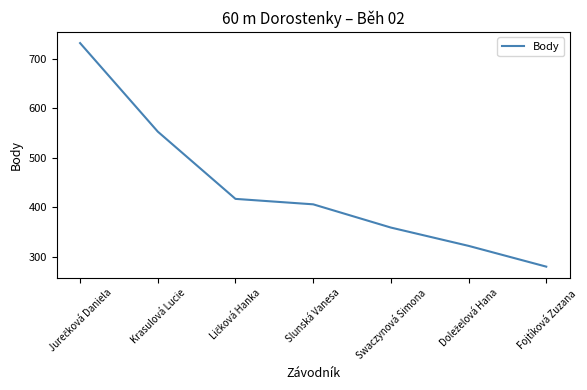

What value does the data have at Krasulová Lucie, to the nearest 10?

550